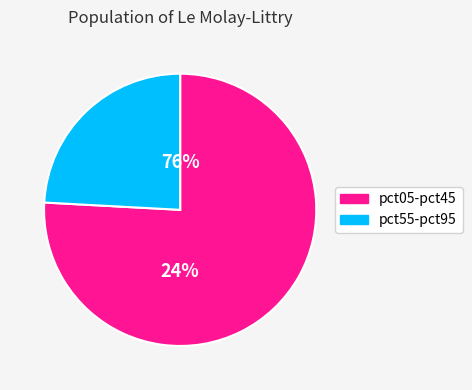

Which slice is the largest?

pct05